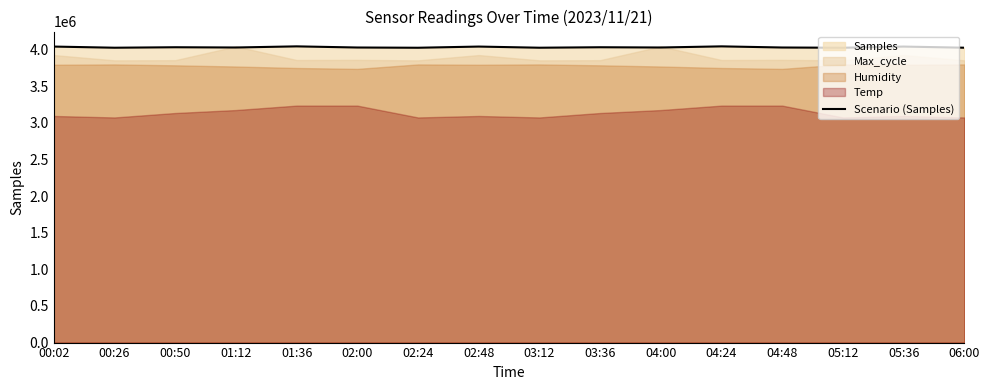

Approximately how many times larger is the value at 02:24 compared to 05:12?

1.0